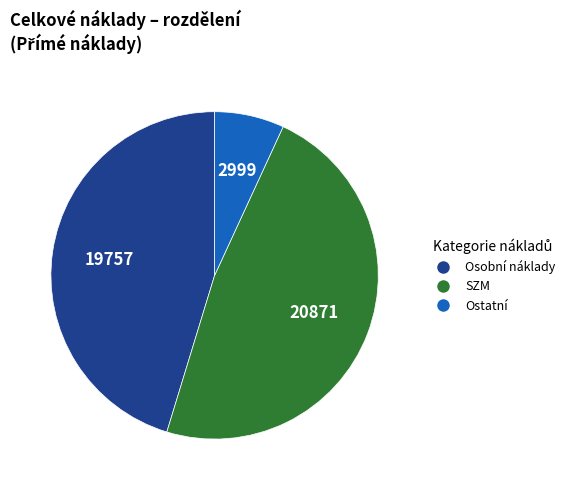

Does any single category account for the majority?

No